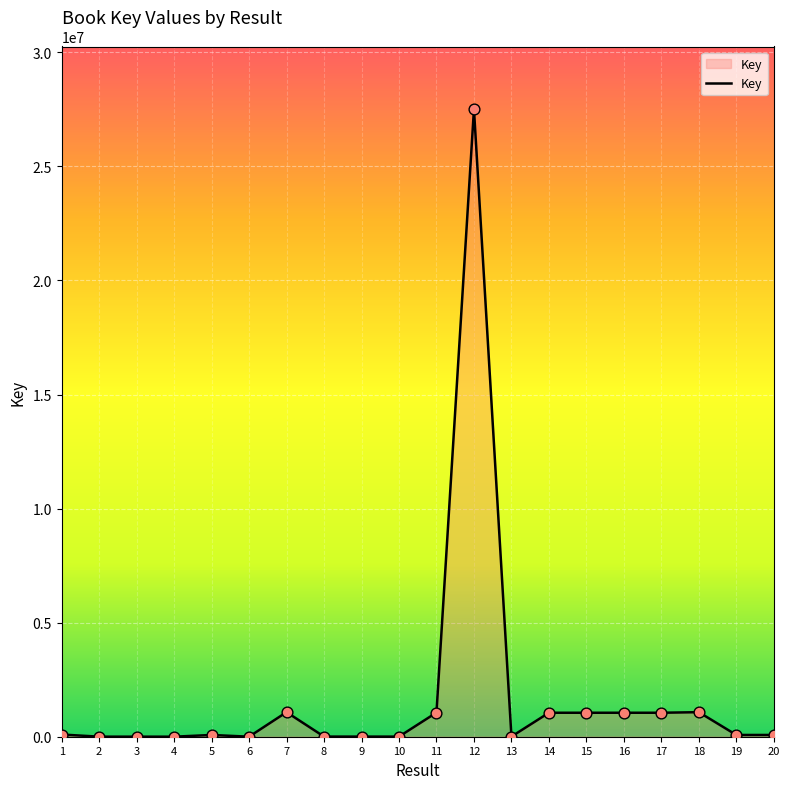

What is the change in value from 4 to 18?

+1074927